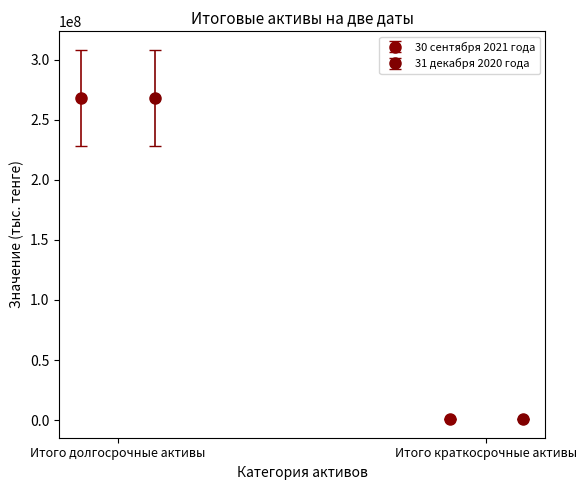

At Итого краткосрочные активы, list the series in order from smallest to largest.

31 декабря 2020 года, 30 сентября 2021 года